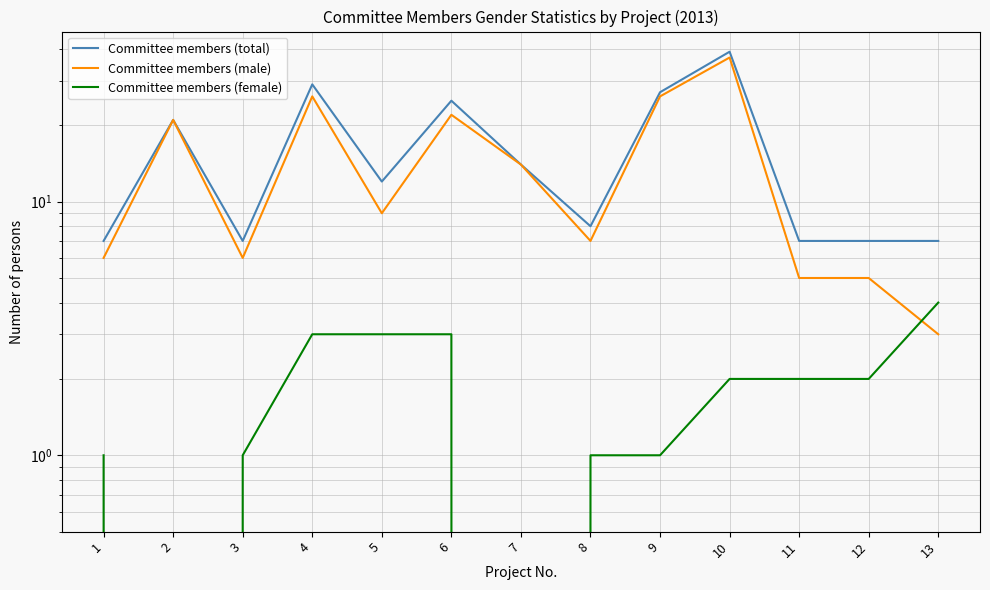

At which category does Committee members (total) reach its first local peak?

2